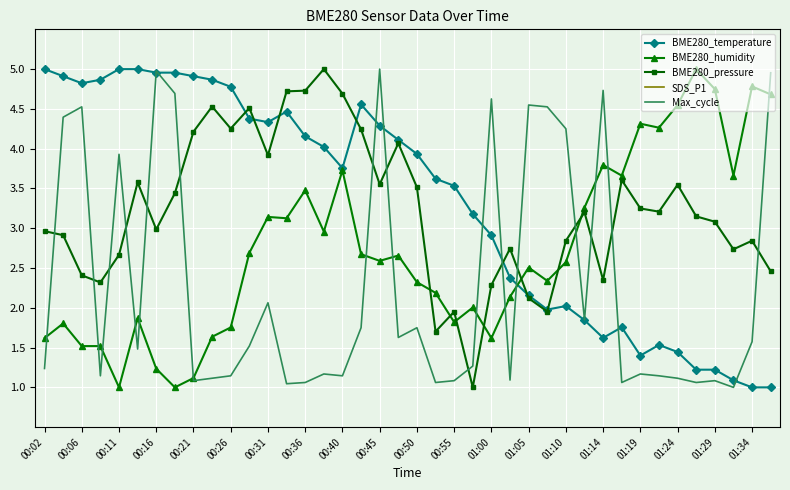

Is it true that BME280_humidity equals 2.5 at 01:05?

True